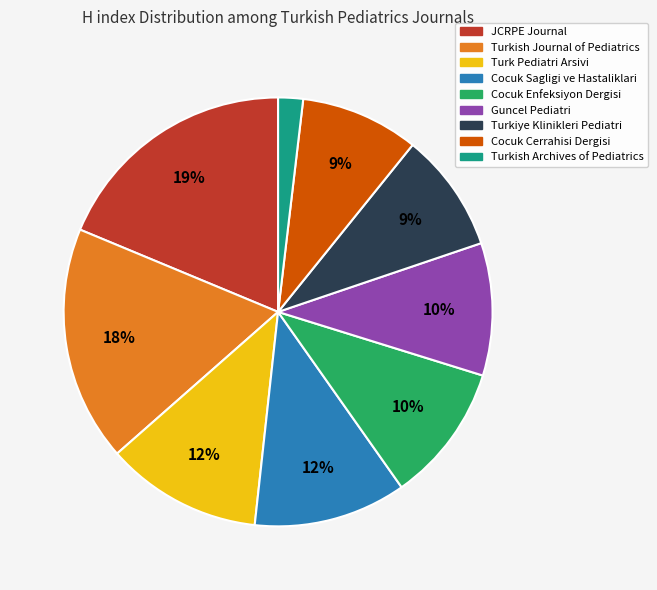

What is the ratio of the value at Cocuk Cerrahisi Dergisi to the value at JCRPE Journal?

0.5